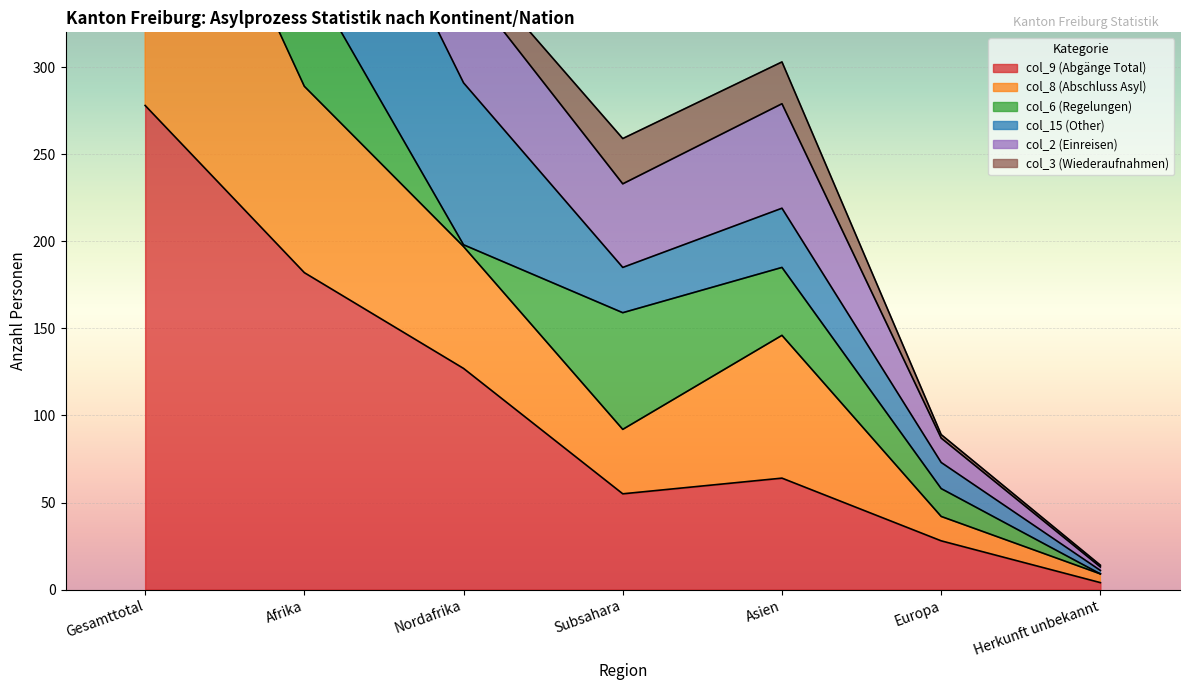

The col_9 (Abgänge Total) series shows 127 at Nordafrika. True or false?

True